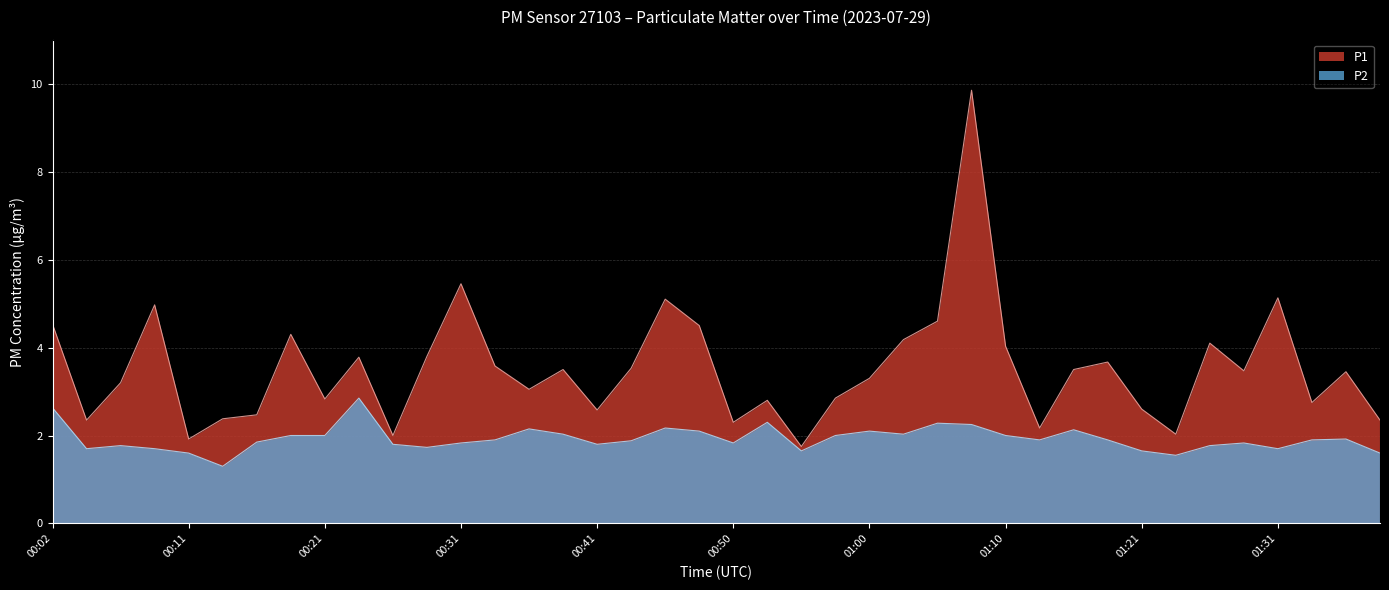

Is it true that P1 equals 4.6 at 01:36?

False